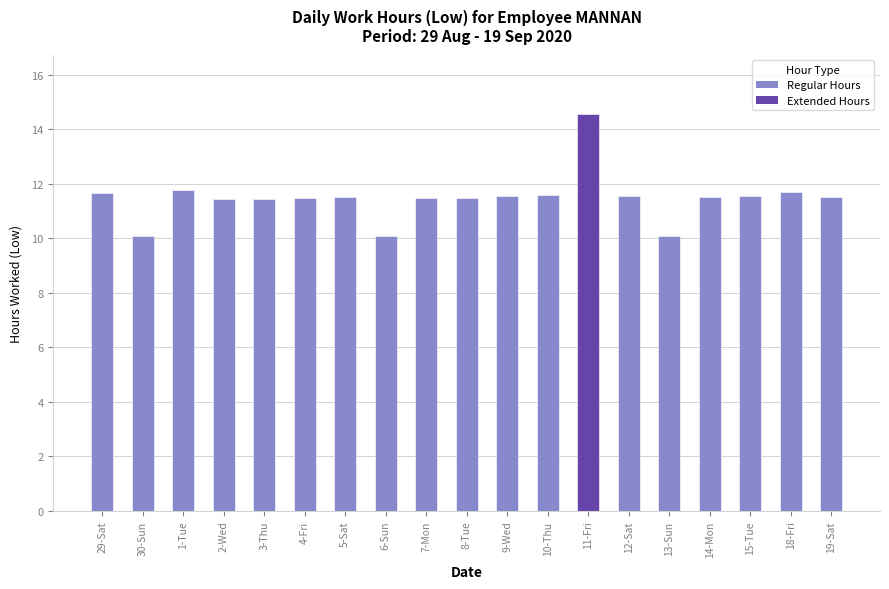

What is the label of the 11th bar from the right?

7-Mon